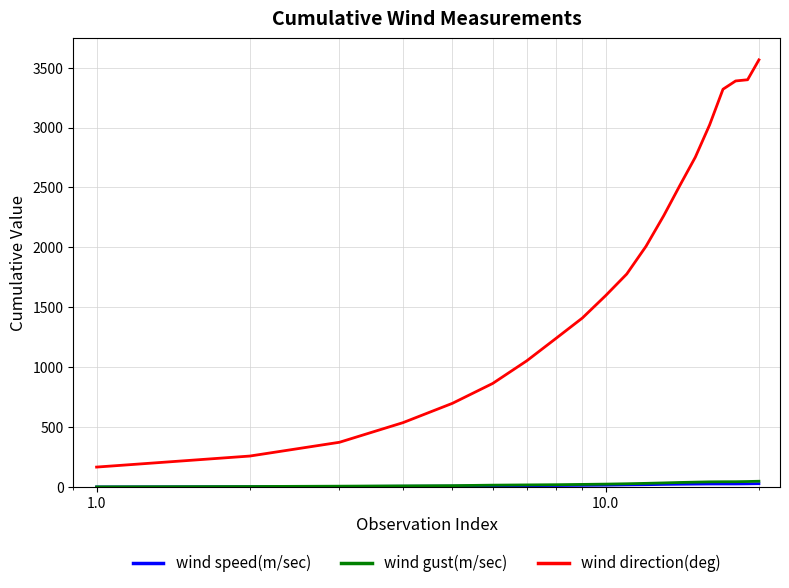

What is the smallest value displayed?

1.4